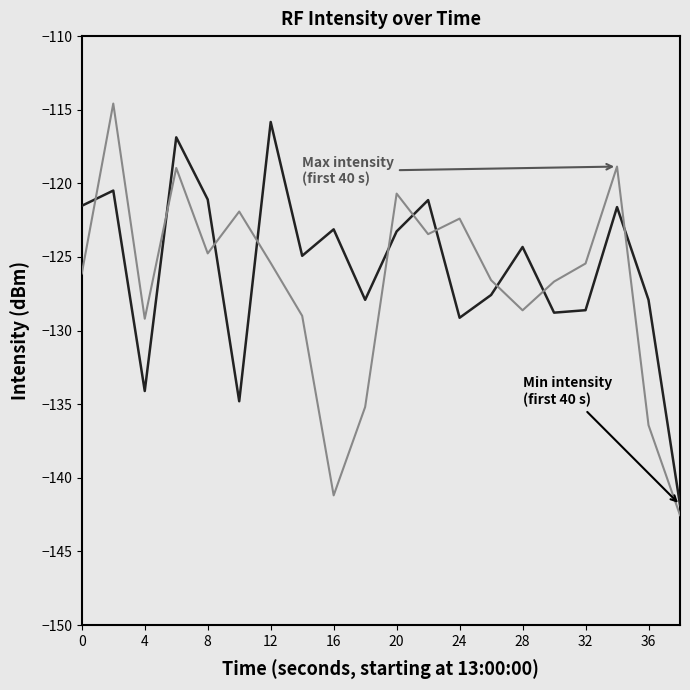

What is the greatest value displayed?

-114.6